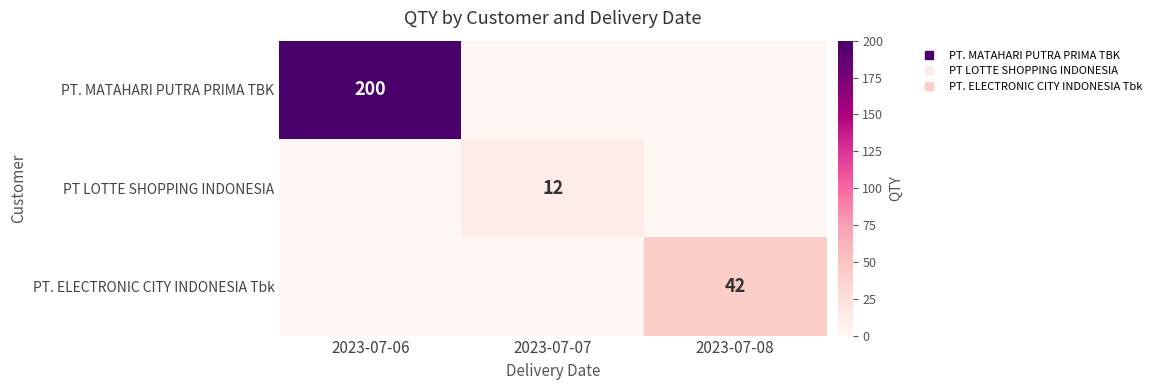

Is the value of PT LOTTE SHOPPING INDONESIA at 2023-07-06 greater than the value of PT. ELECTRONIC CITY INDONESIA Tbk at 2023-07-08?

No